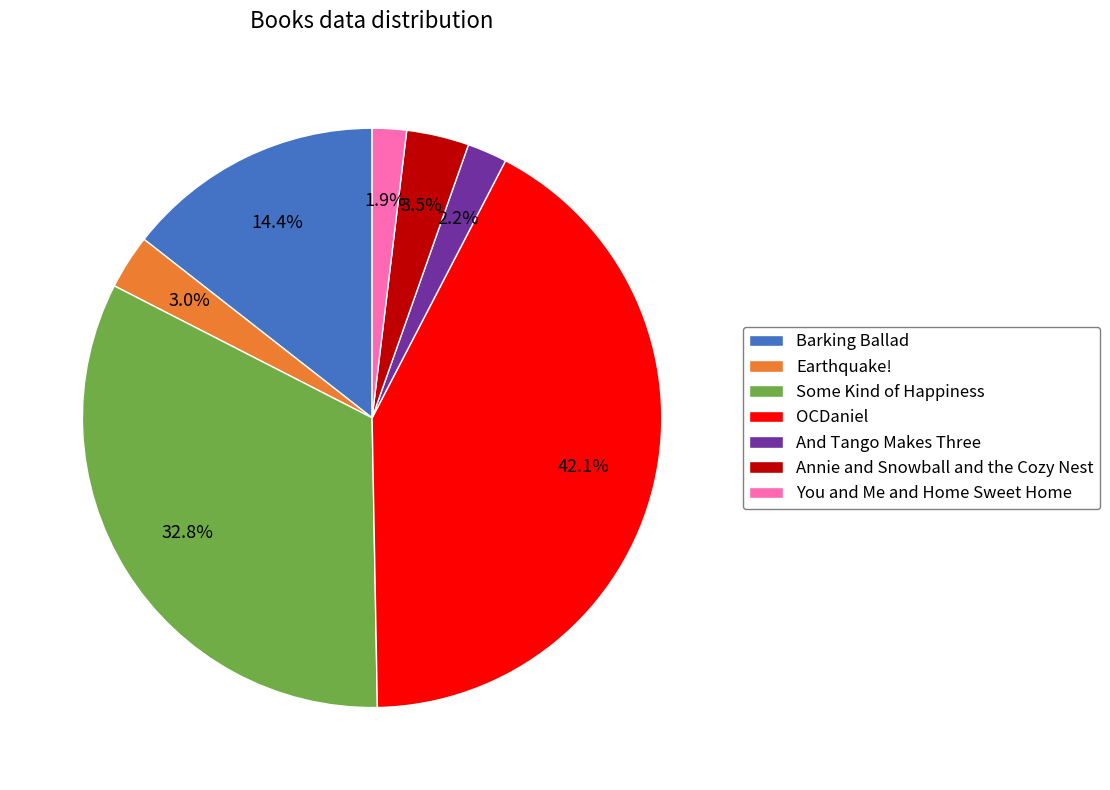

What percentage is NOT represented by And Tango Makes Three?

97.8%